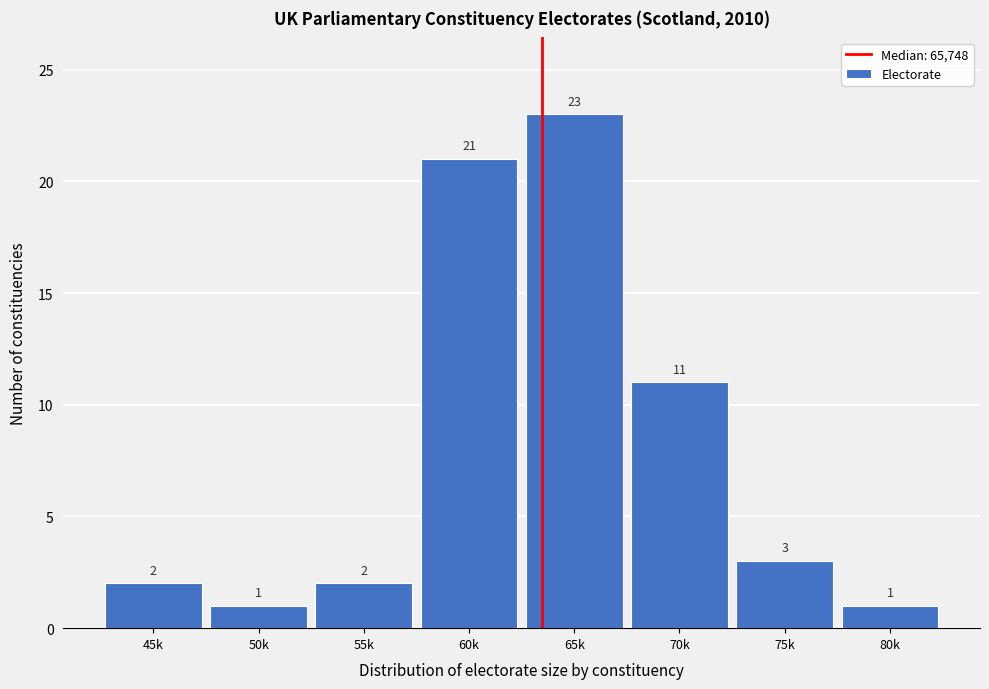

Reading left to right, what are all the values shown in this chart?

2	1	2	21	23	11	3	1